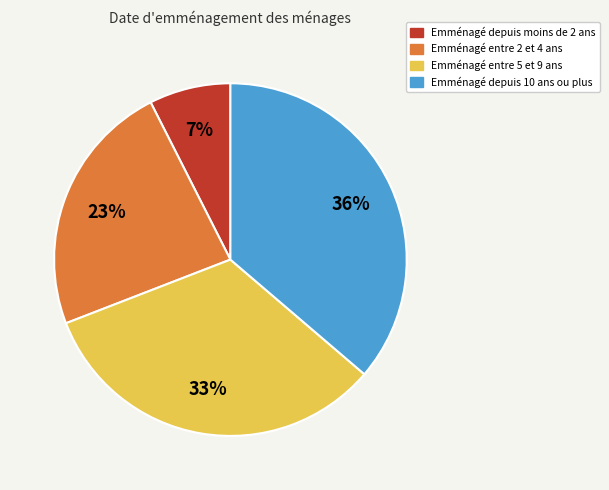

Between Emménagé entre 2 et 4 ans and Emménagé entre 5 et 9 ans, which is larger?

Emménagé entre 5 et 9 ans